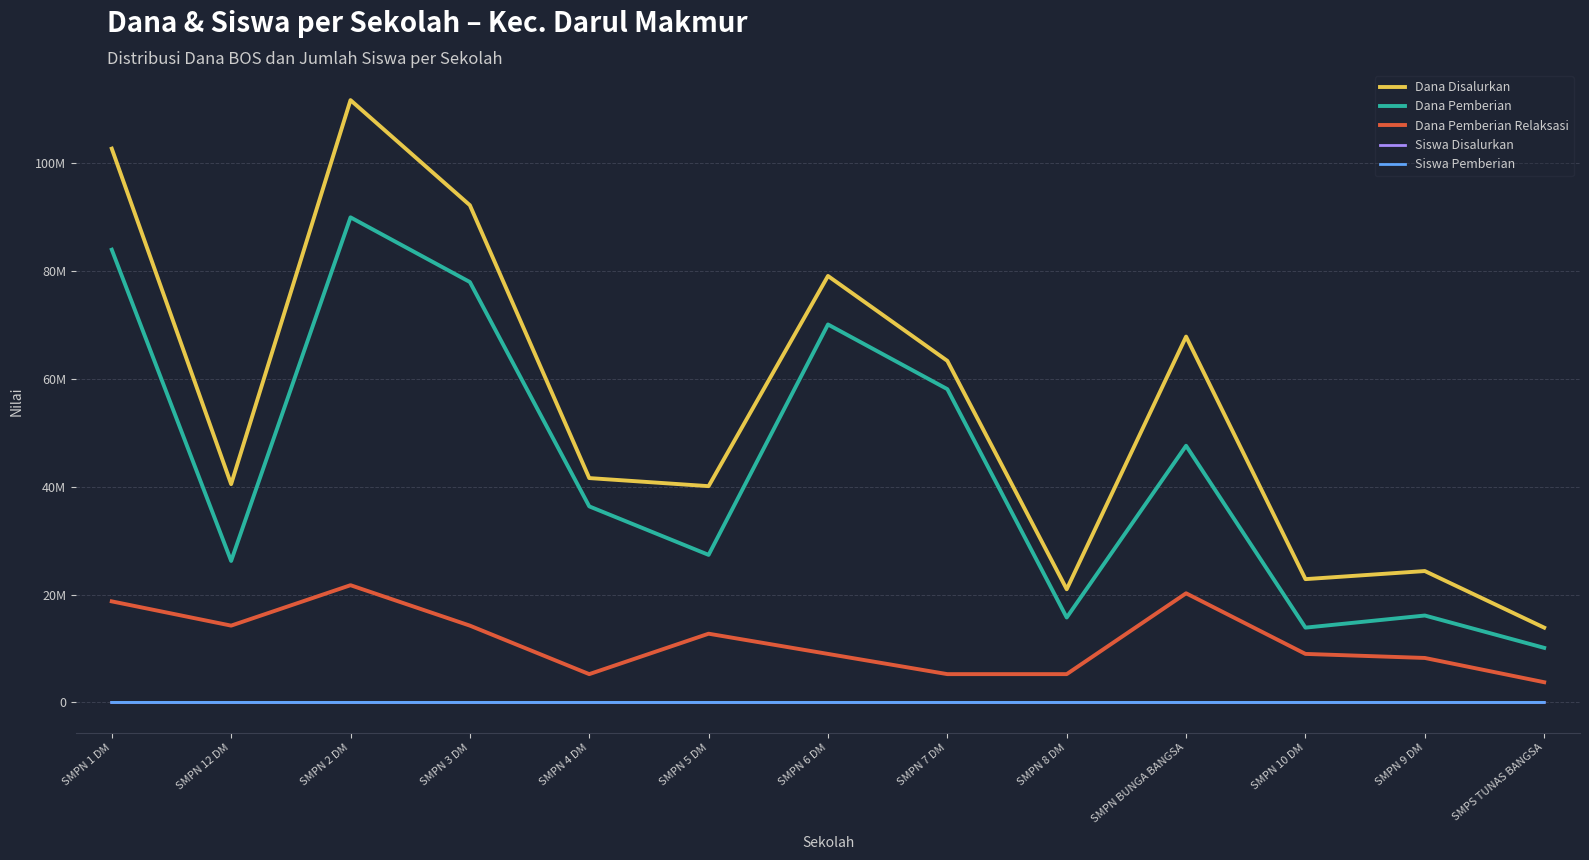

What are all the series names shown in the legend?

Dana Disalurkan, Dana Pemberian, Dana Pemberian Relaksasi, Siswa Disalurkan, Siswa Pemberian